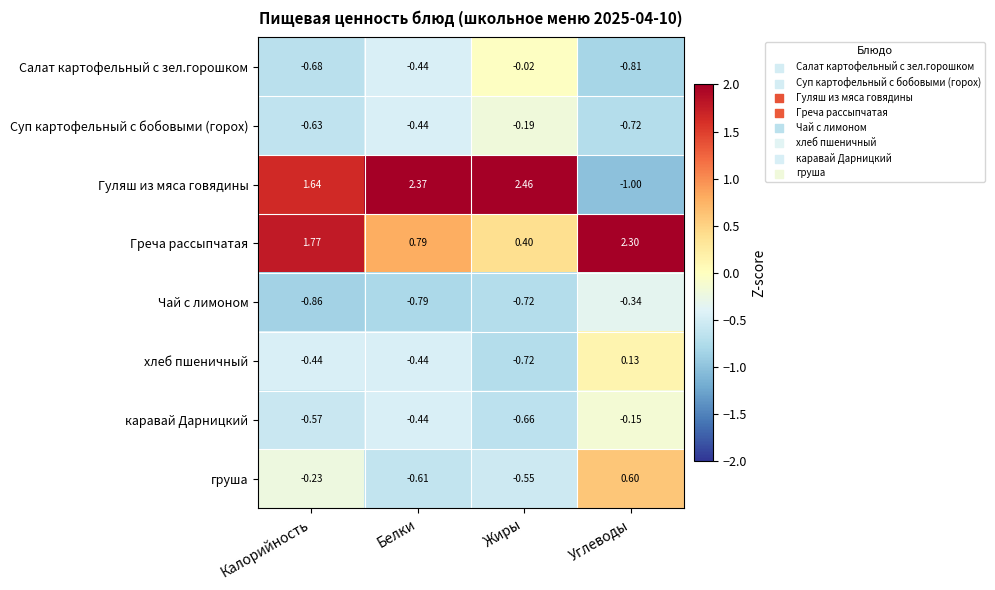

At which category does the chart reach its minimum across all series?

Углеводы